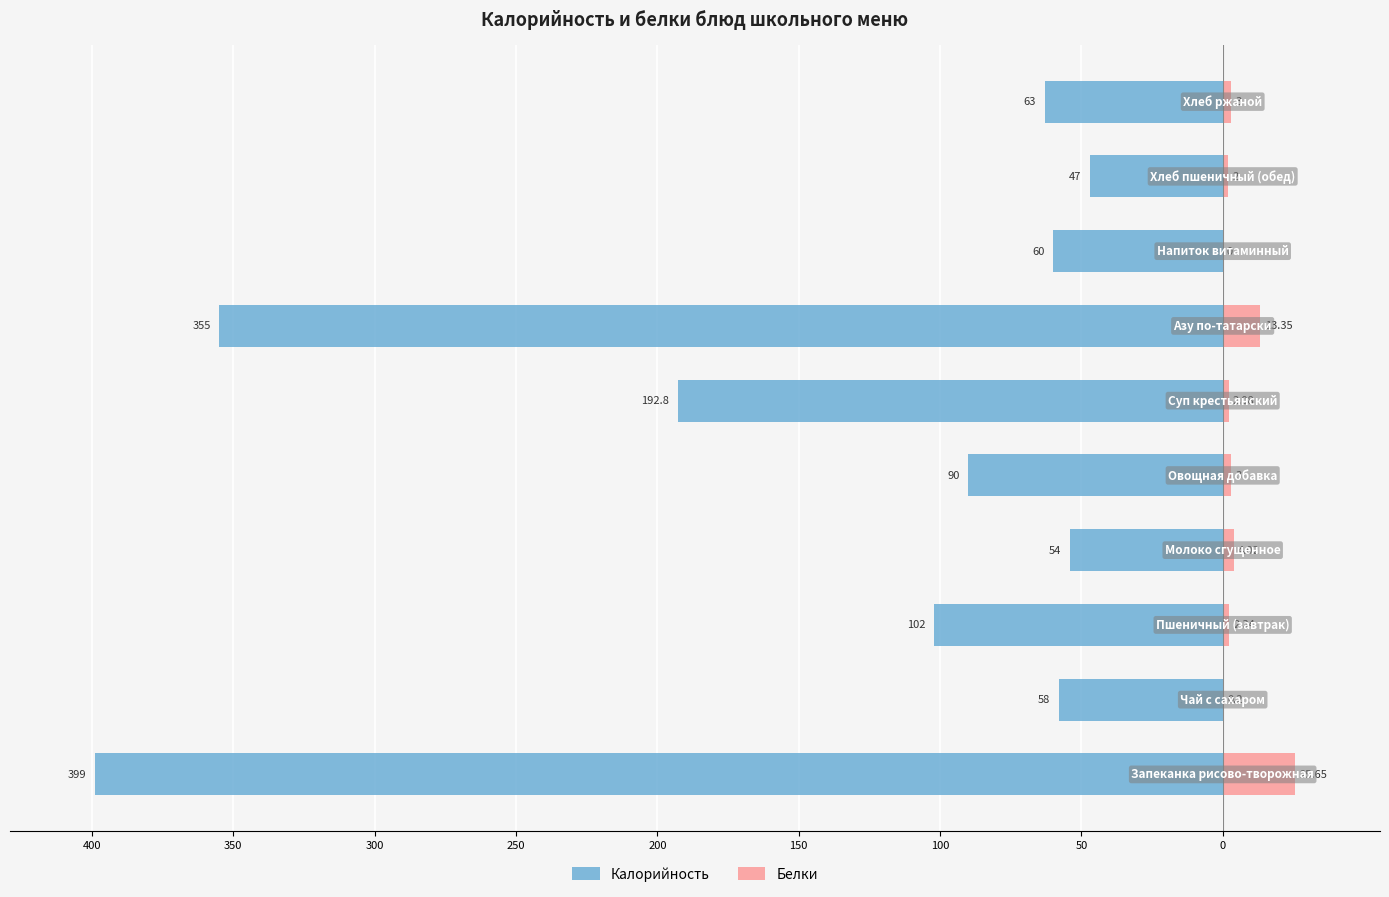

At 100, list the series in order from smallest to largest.

Калорийность, Белки